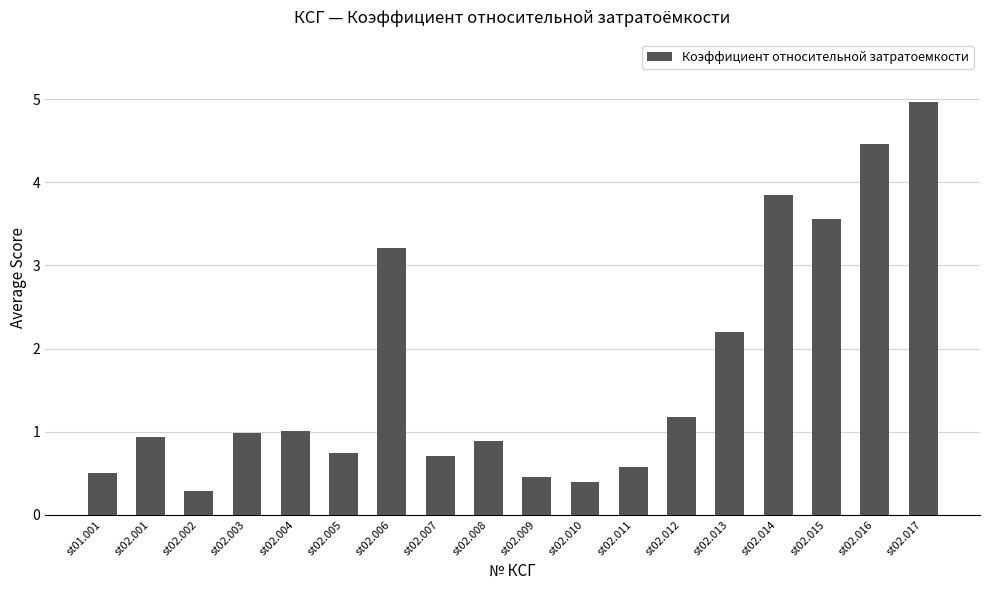

What is the average value?

1.7